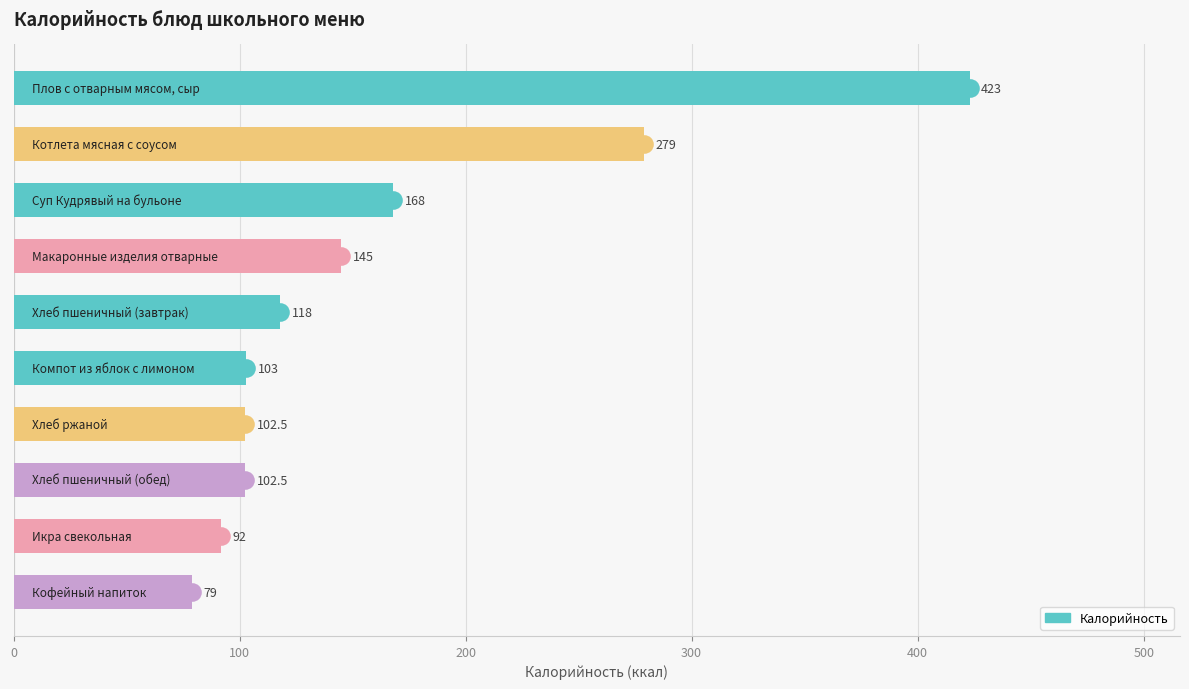

What is the ratio of the value at 0 to the value at 8?

4.6